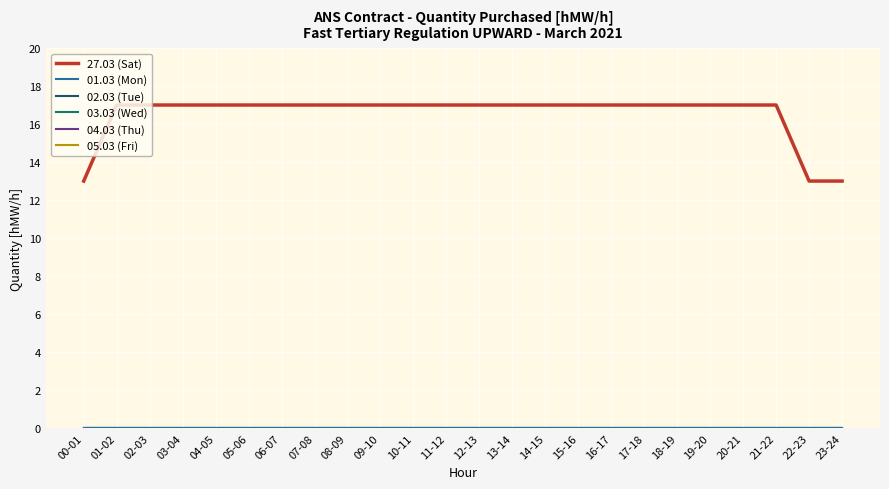

Rank the categories by 05.03 (Fri) value from lowest to highest.

00-01, 01-02, 02-03, 03-04, 04-05, 05-06, 06-07, 07-08, 08-09, 09-10, 10-11, 11-12, 12-13, 13-14, 14-15, 15-16, 16-17, 17-18, 18-19, 19-20, 20-21, 21-22, 22-23, 23-24